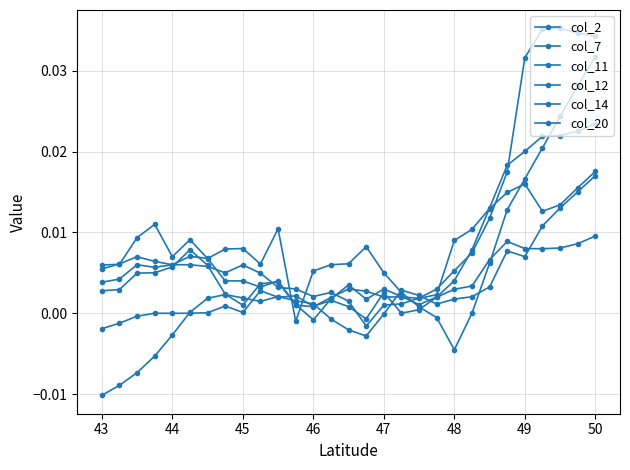

What are all the series names shown in the legend?

col_2, col_7, col_11, col_12, col_14, col_20